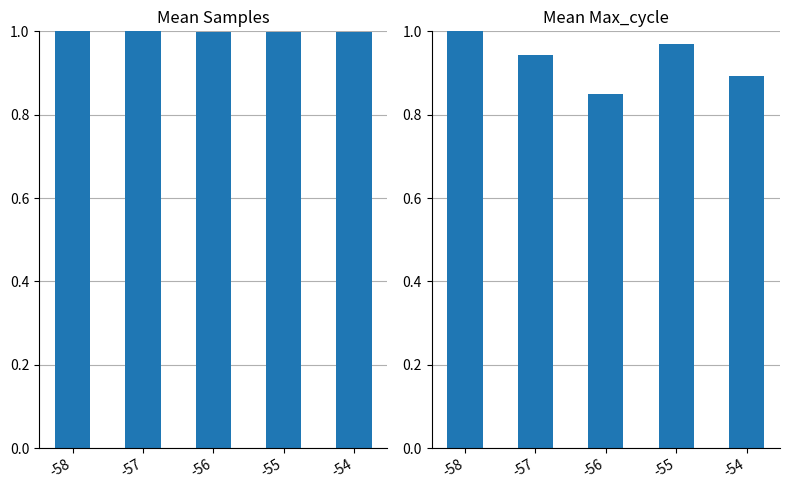

How many bars are there in each group?

2